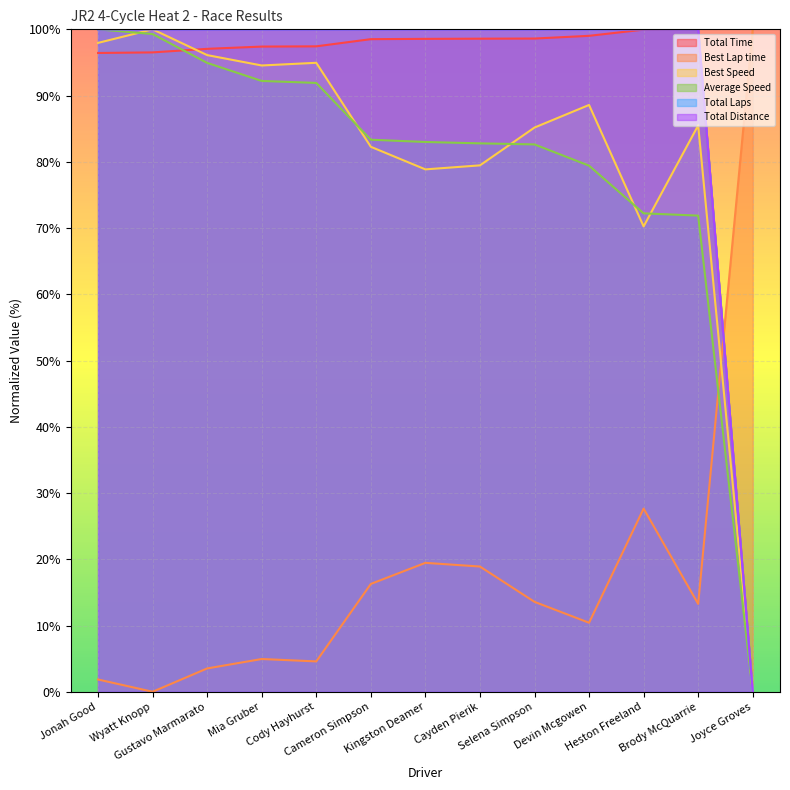

How many intersections are there between Best Speed and Total Time?

1